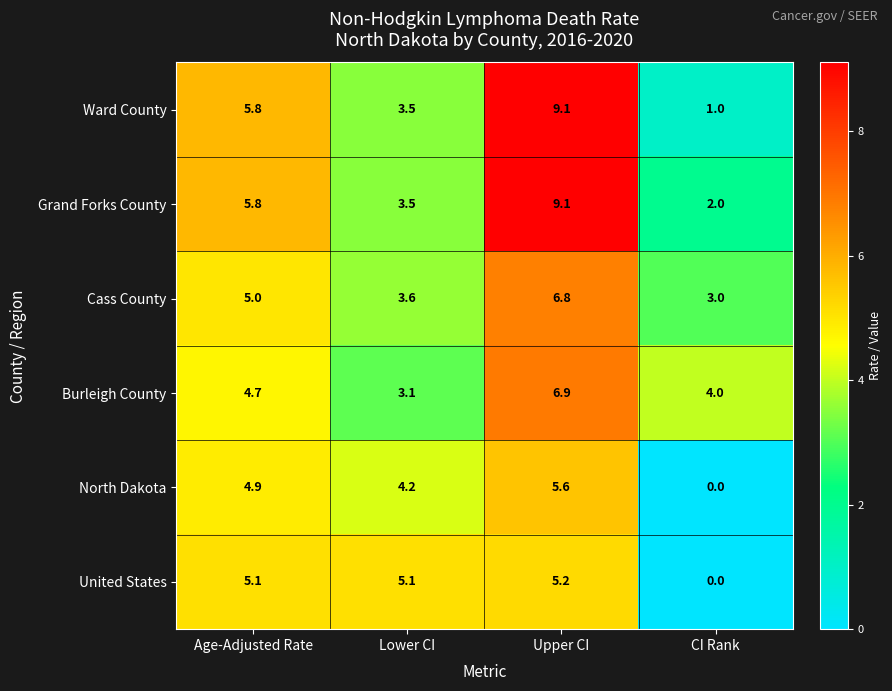

How many values in the Grand Forks County series are below 5?

2